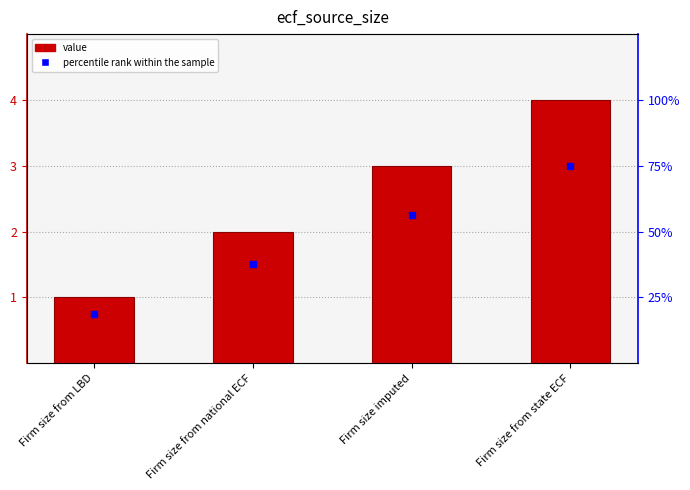

Rank the categories by value from highest to lowest.

Firm size from state ECF, Firm size imputed, Firm size from national ECF, Firm size from LBD